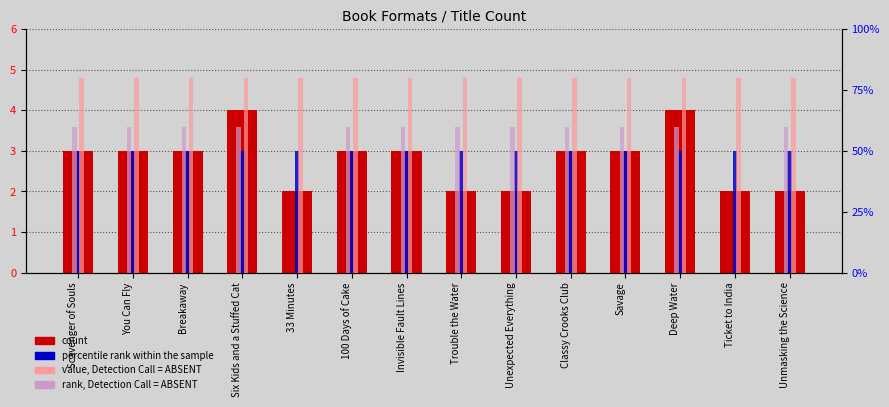

Does the chart contain stacked bars?

No